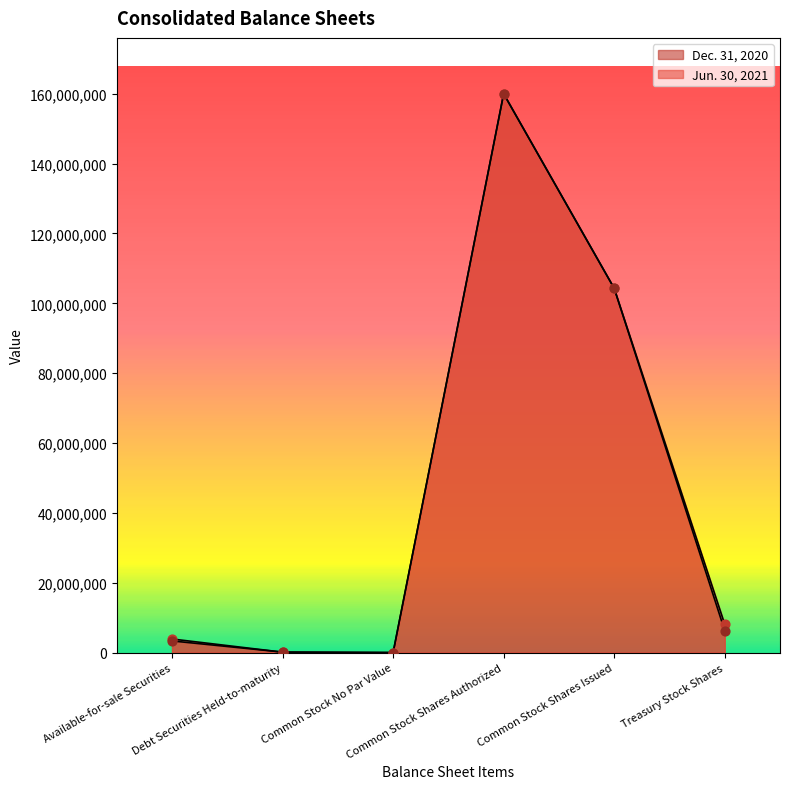

At how many categories does at least one series exceed 11256862?

2